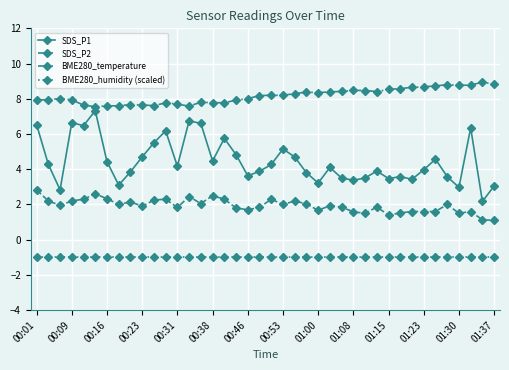

Rank the series by their average value, from lowest to highest.

BME280_humidity (scaled), SDS_P2, SDS_P1, BME280_temperature